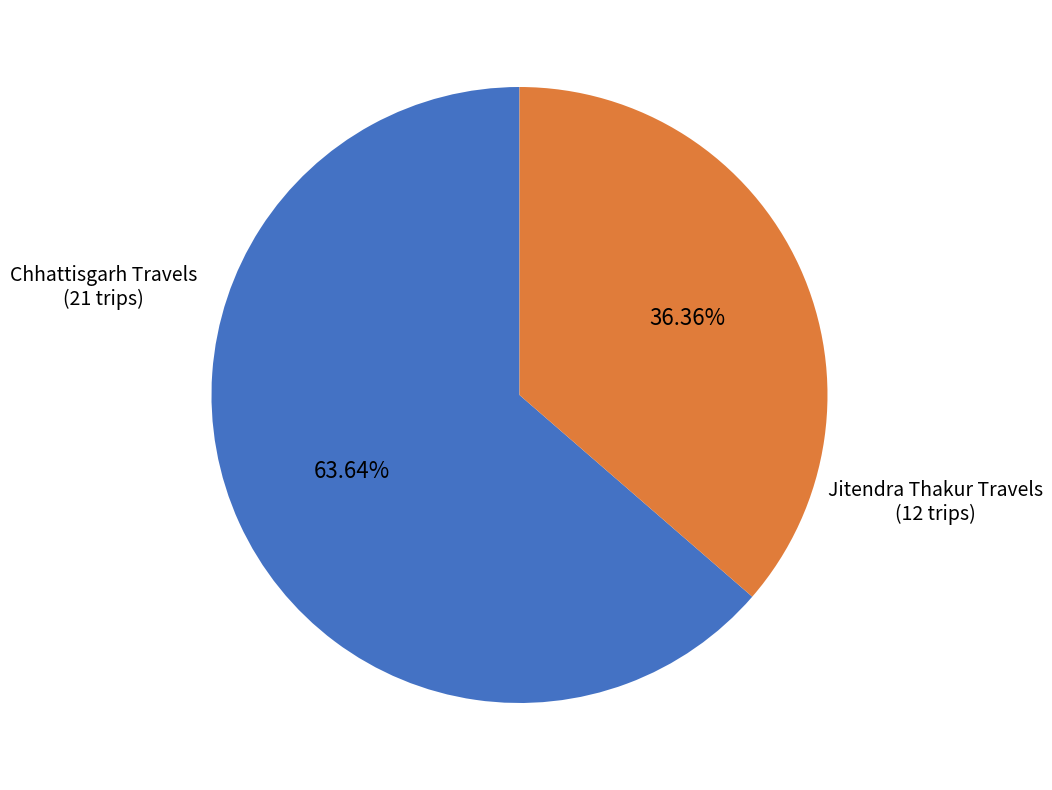

Between Chhattisgarh Travels and Jitendra Thakur Travels, which is larger?

Chhattisgarh Travels